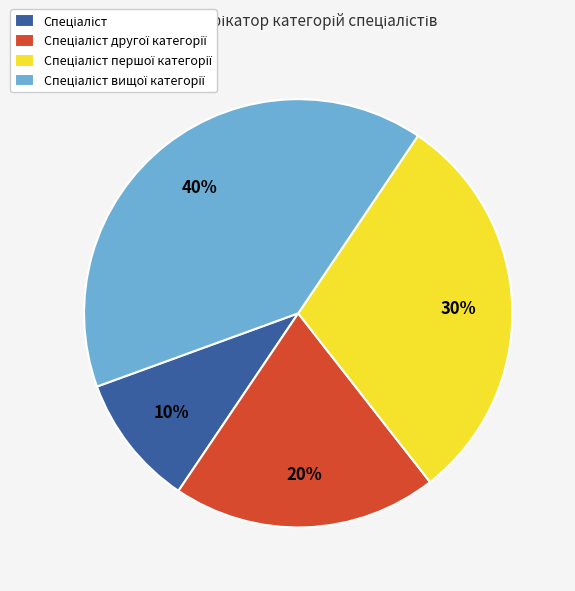

To the nearest percent, what is the difference between the largest and smallest slice percentages?

30%